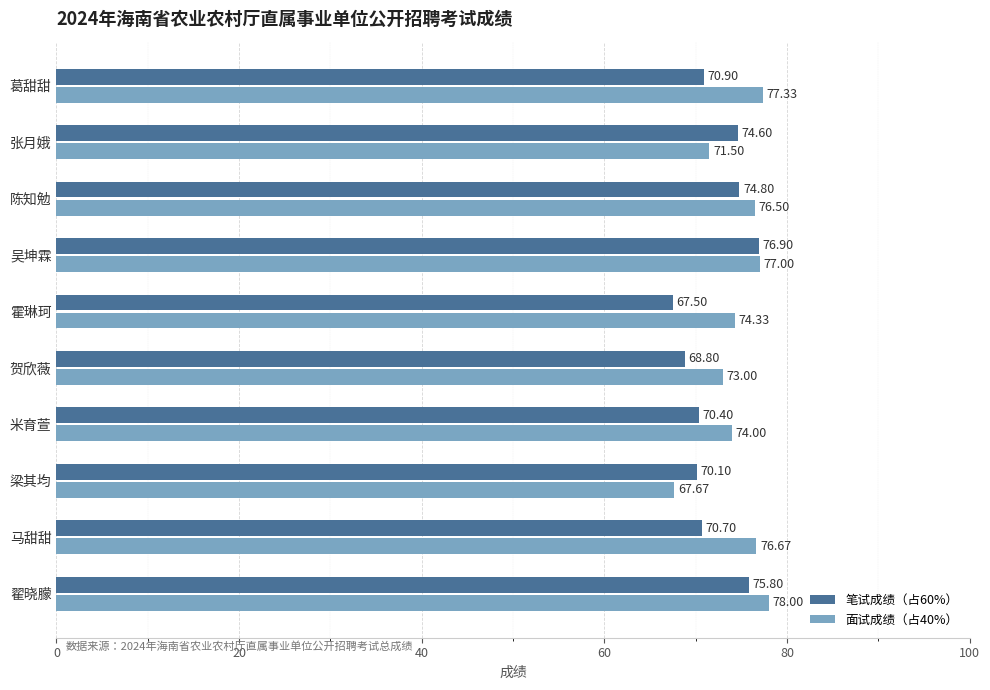

Which series has the largest range (max minus min)?

面试成绩（占40%）